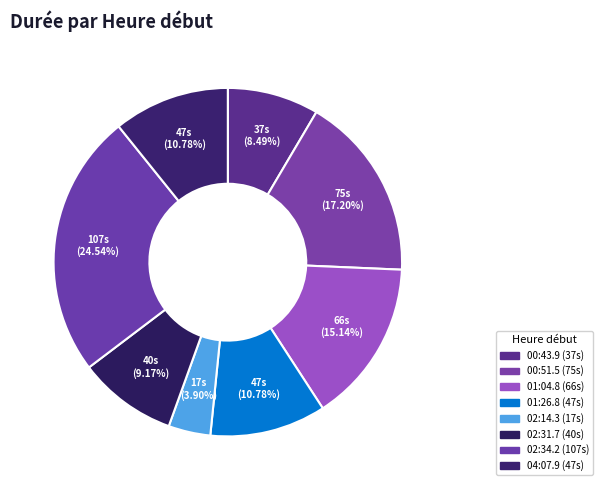

Between 01:26.8 and 00:43.9, which is larger?

01:26.8